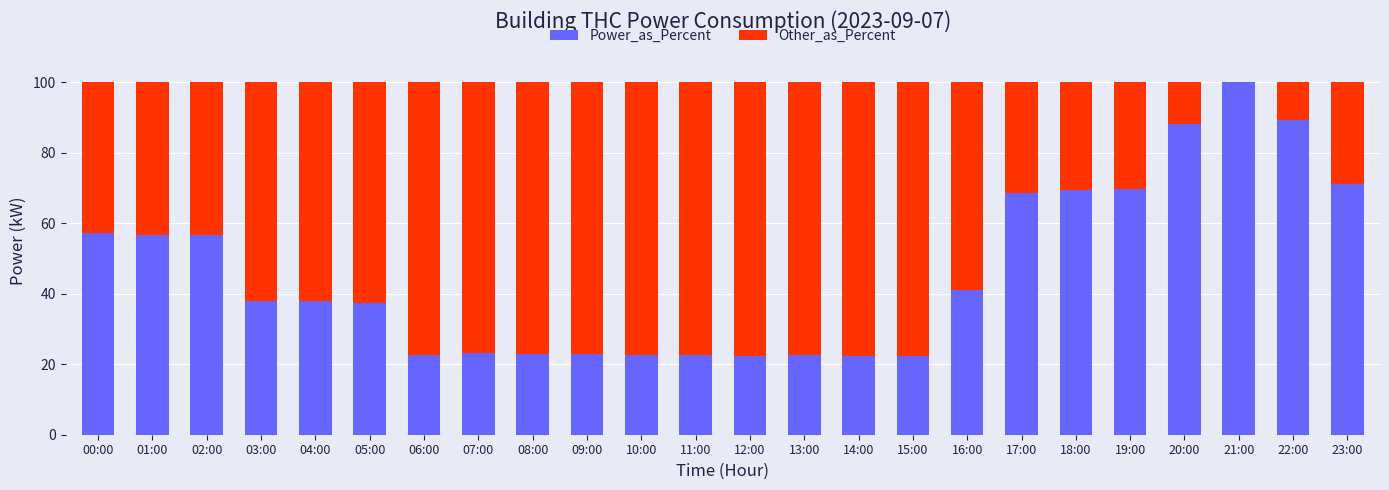

Is it true that Power_as_Percent equals 69.8 at 19:00?

True